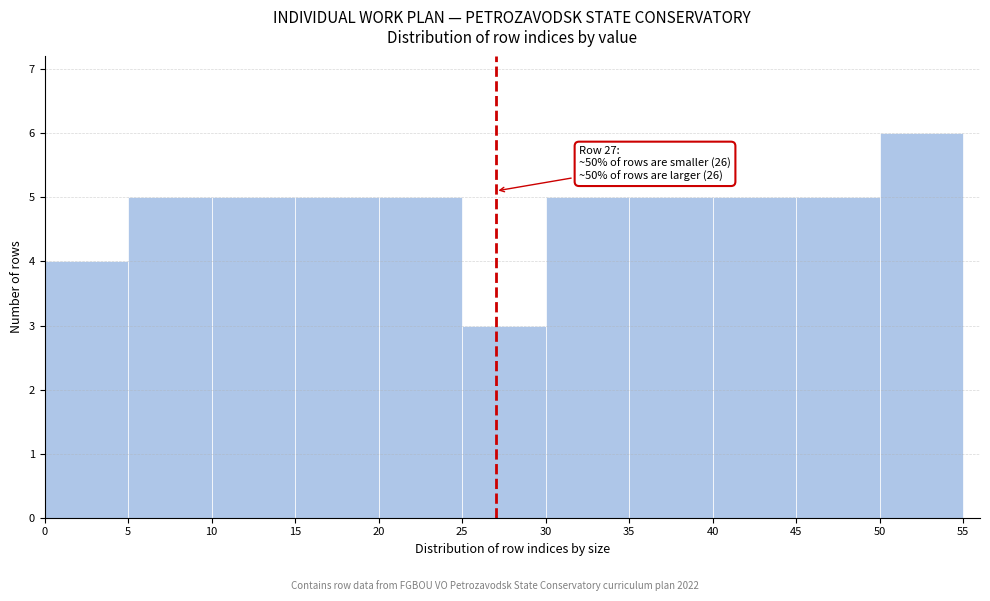

Which range on the x-axis has the tallest bar?

50 to 55